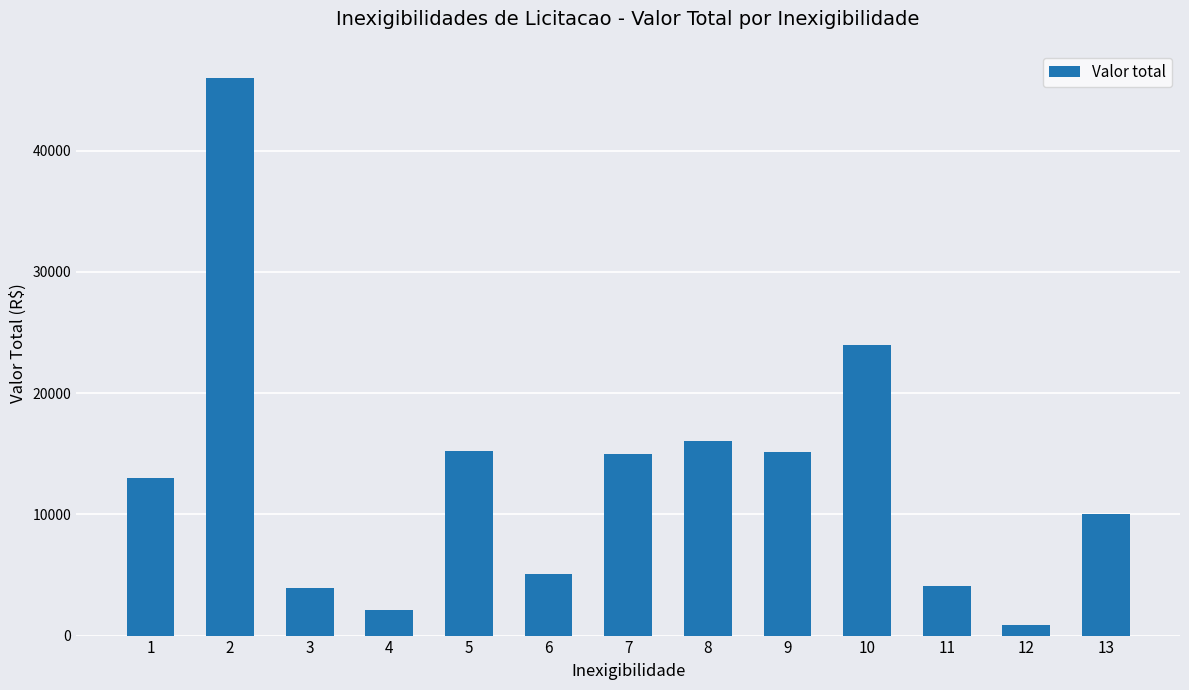

What is the difference between the maximum and second lowest values?

43851.0